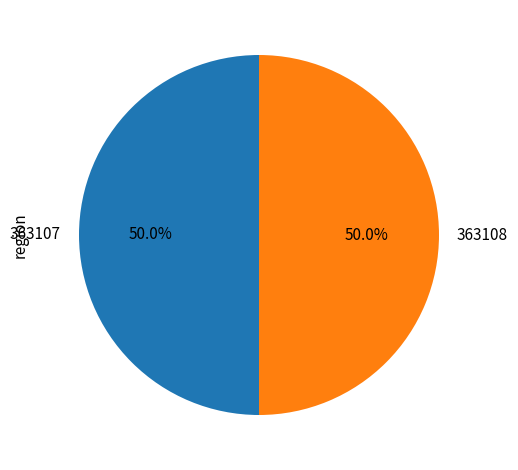

Is it true that 363108 is 50% of the pie?

True